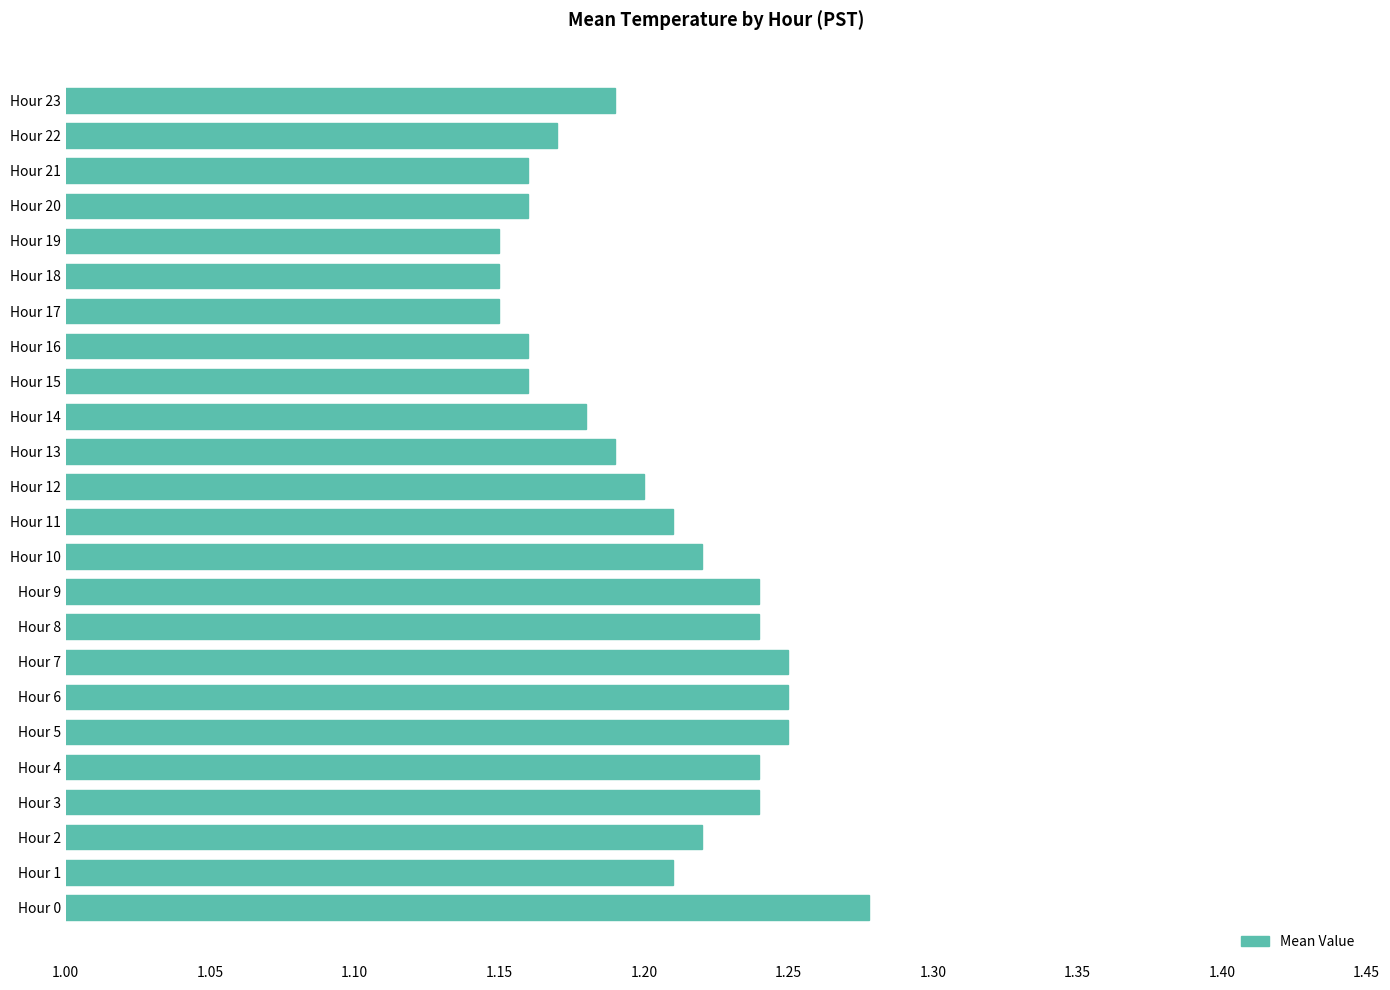

What is the sum of the values at Hour 20 and Hour 4?

2.4